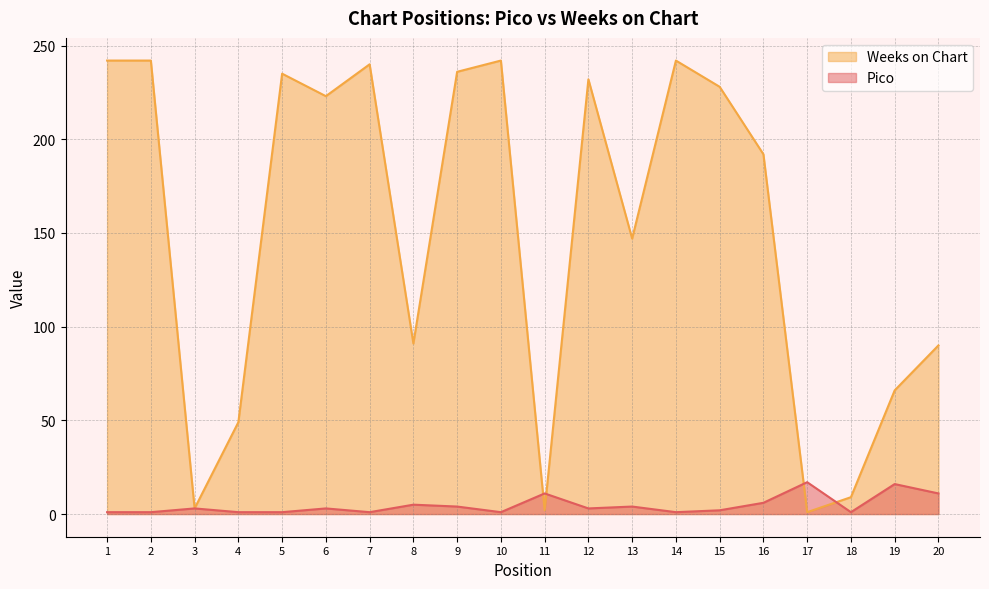

How many intersections are there between Pico and Weeks on Chart?

4